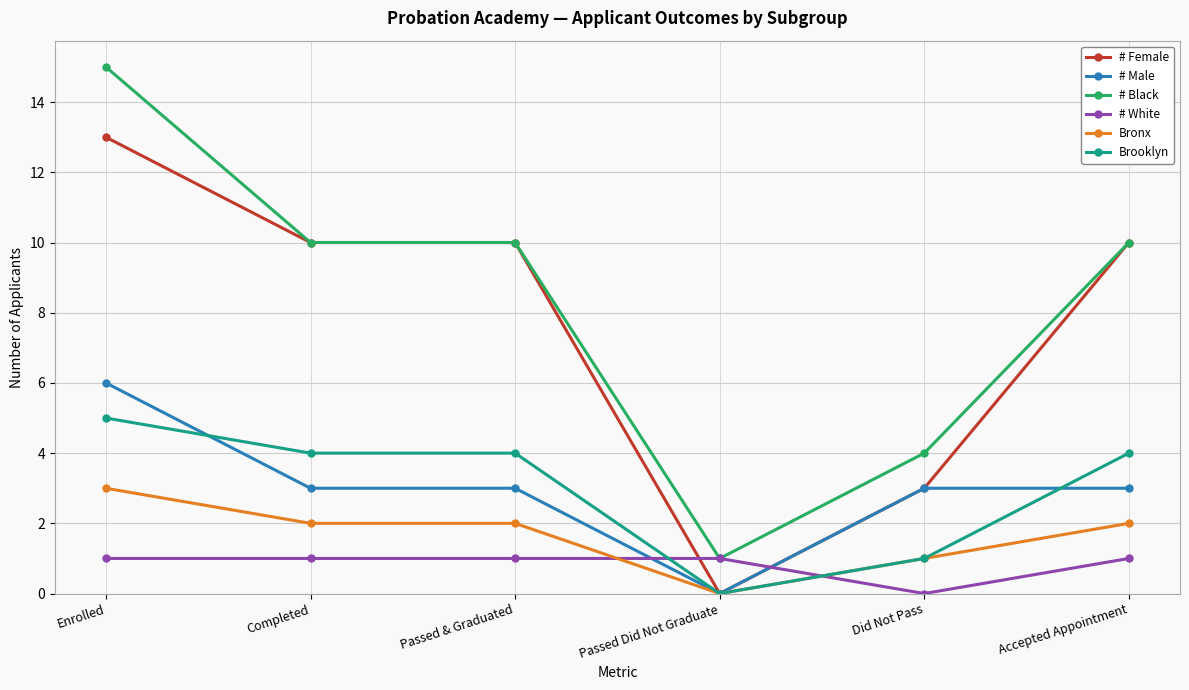

What is the difference between the # Black values at Did Not Pass and Passed & Graduated?

6